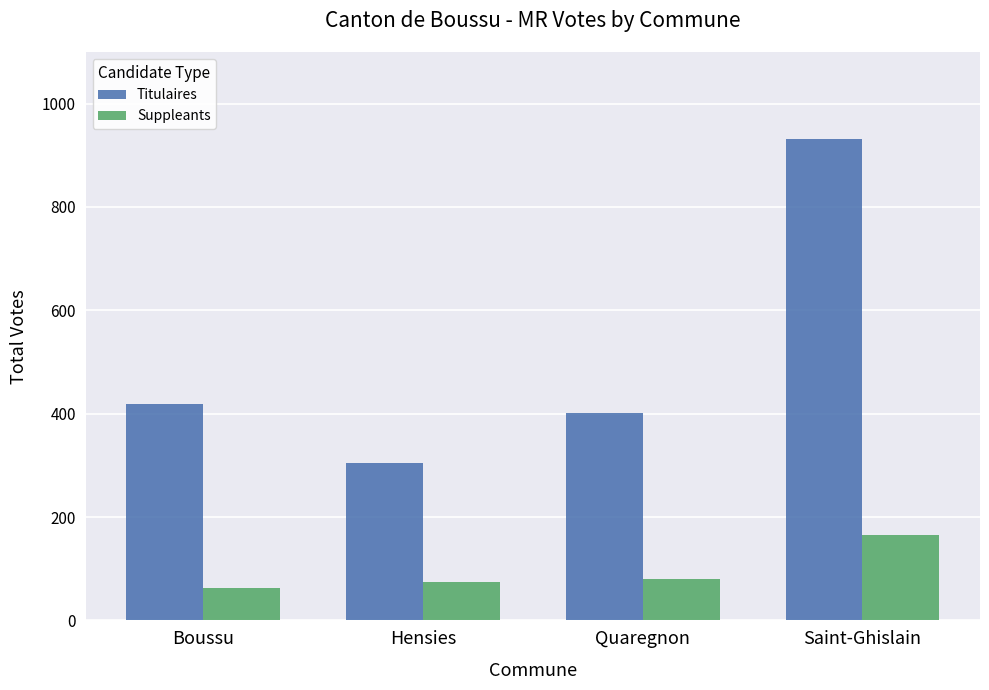

What is the total value across all series at Quaregnon?

481